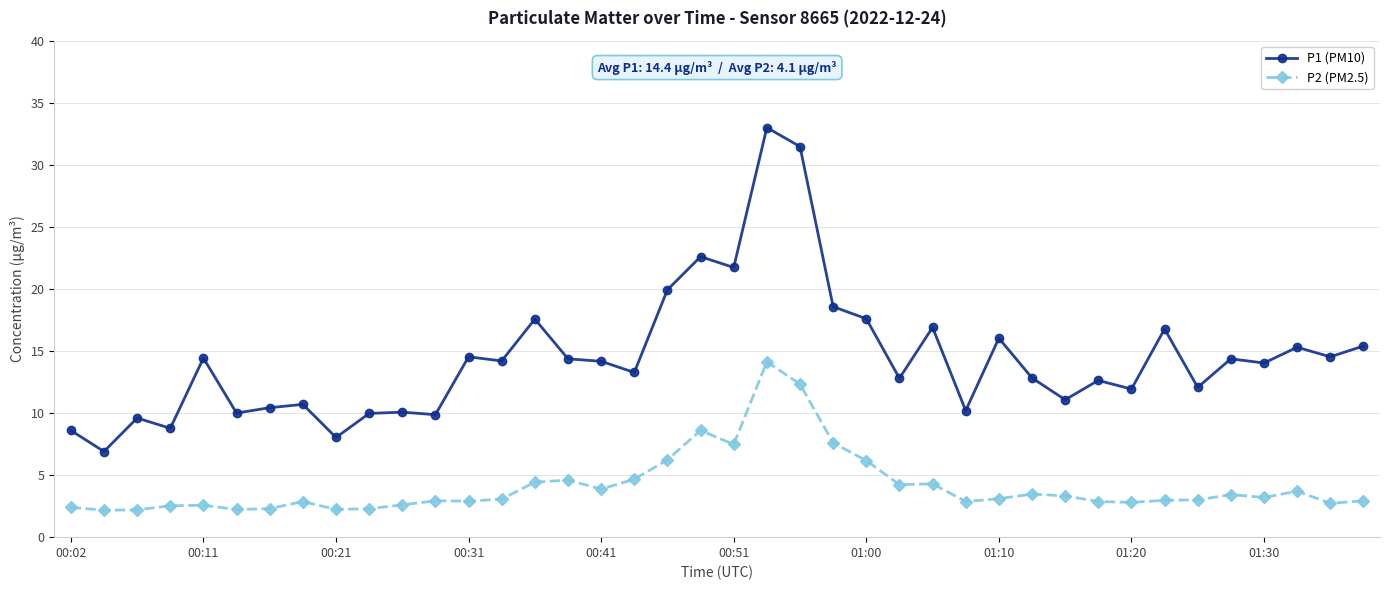

How many data points does each series have?

40